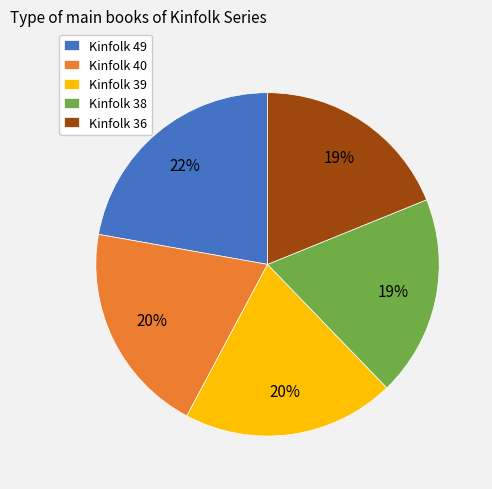

Is it true that Kinfolk 40 is 33% of the pie?

False